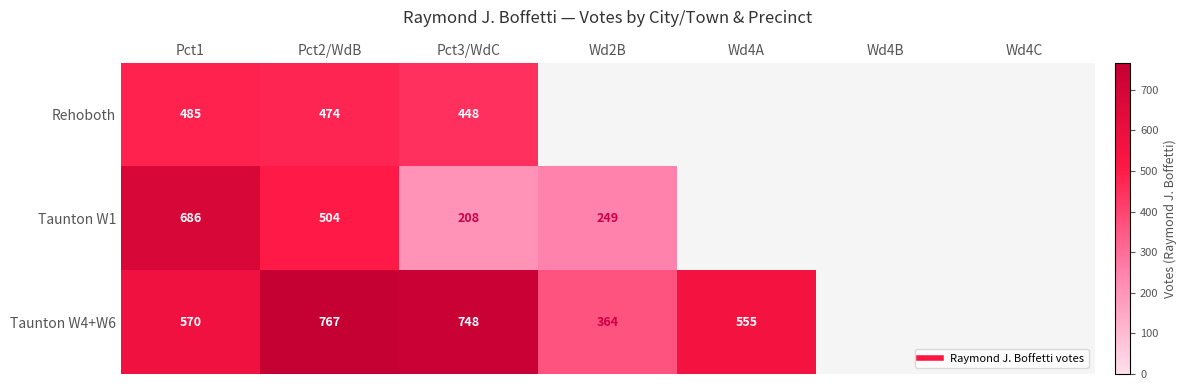

What is the sum of all Taunton W1 values?

1647